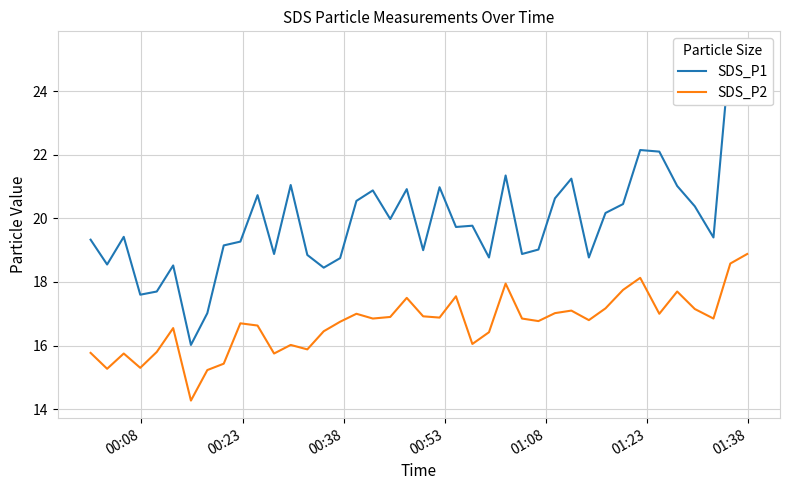

What is the minimum value for SDS_P2?

14.3